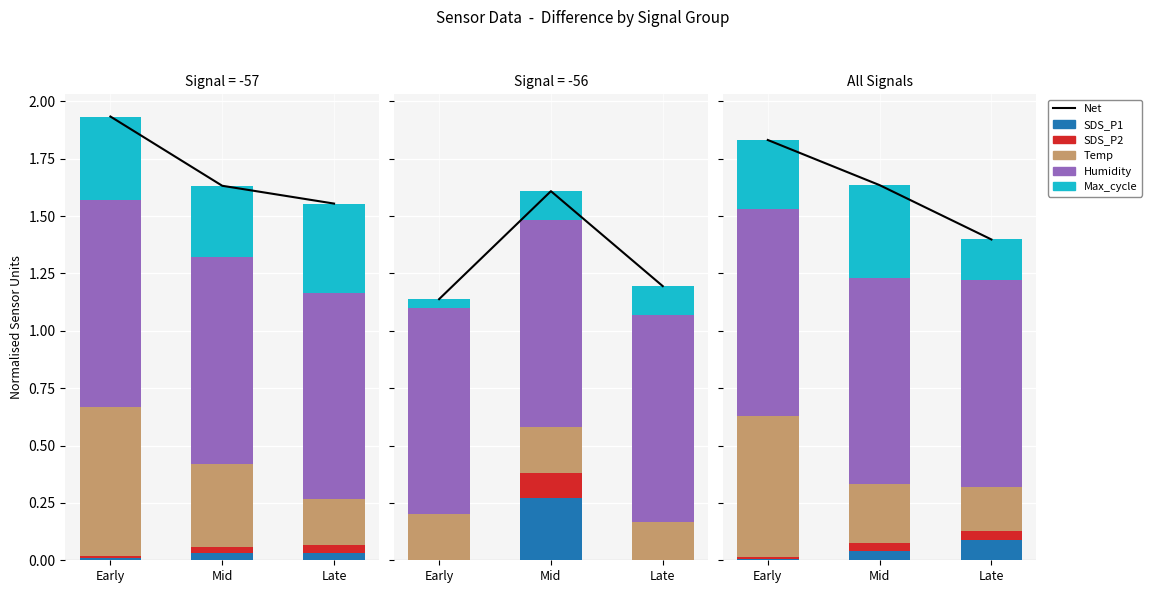

What is the sum of all SDS_P1 values?

0.1